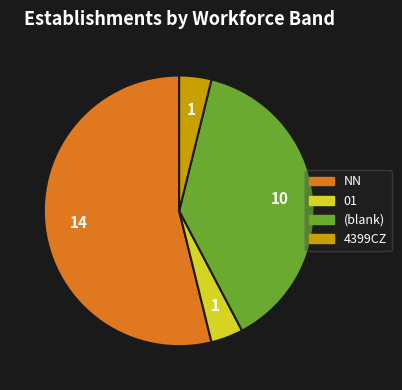

Is there any slice that represents more than half of the pie?

Yes